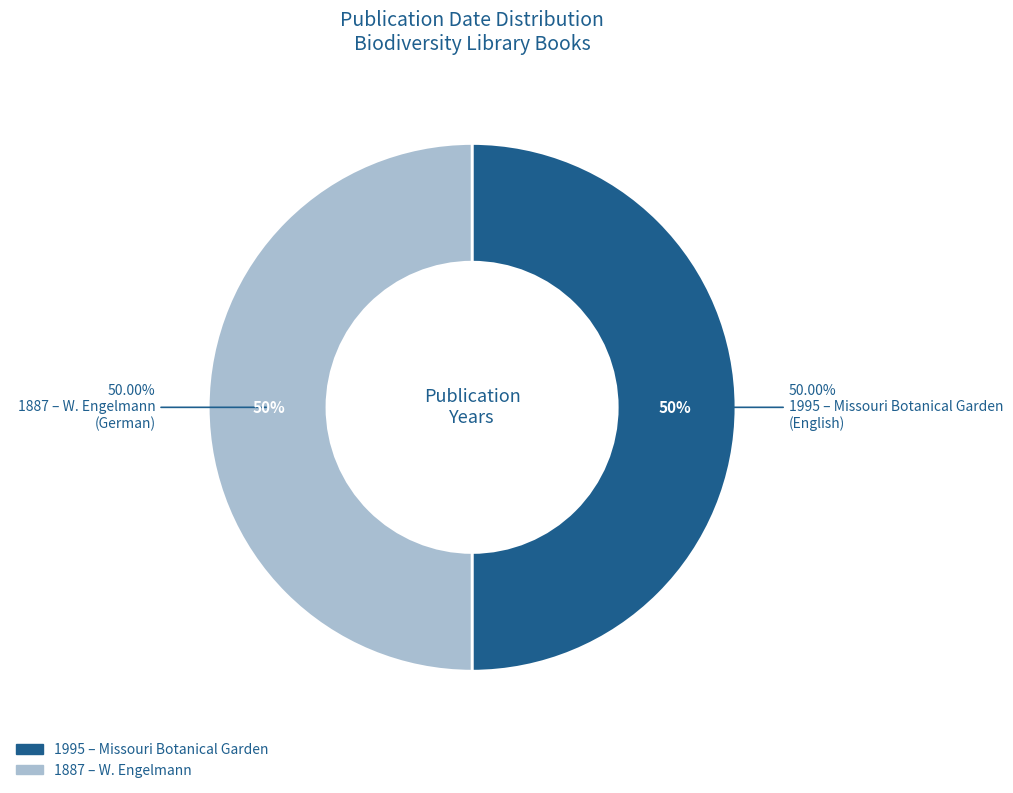

Count the number of slices in the pie.

2